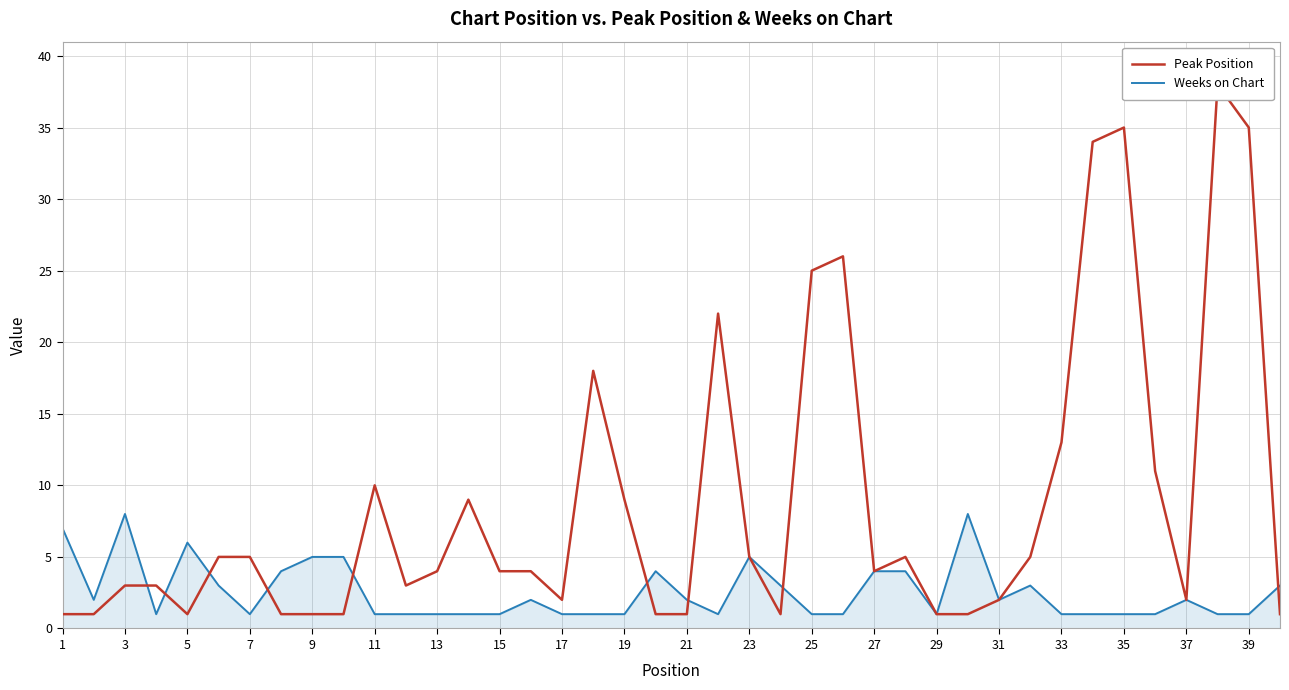

True or false: Peak Position and Weeks on Chart intersect in this chart.

True